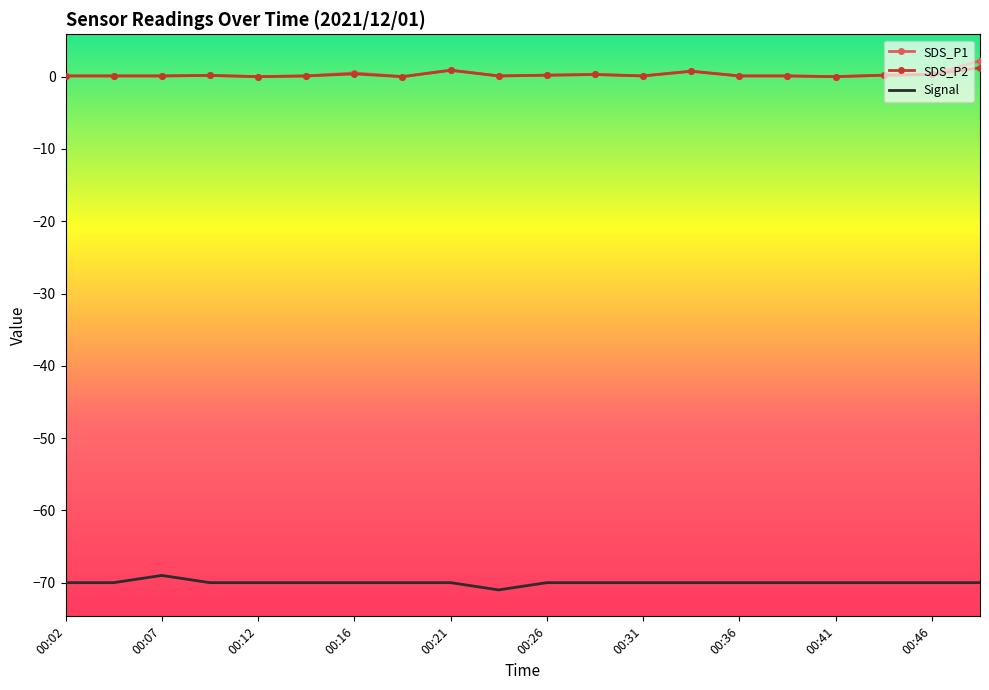

What is the difference between the maximum and minimum values in the Signal series?

2.0